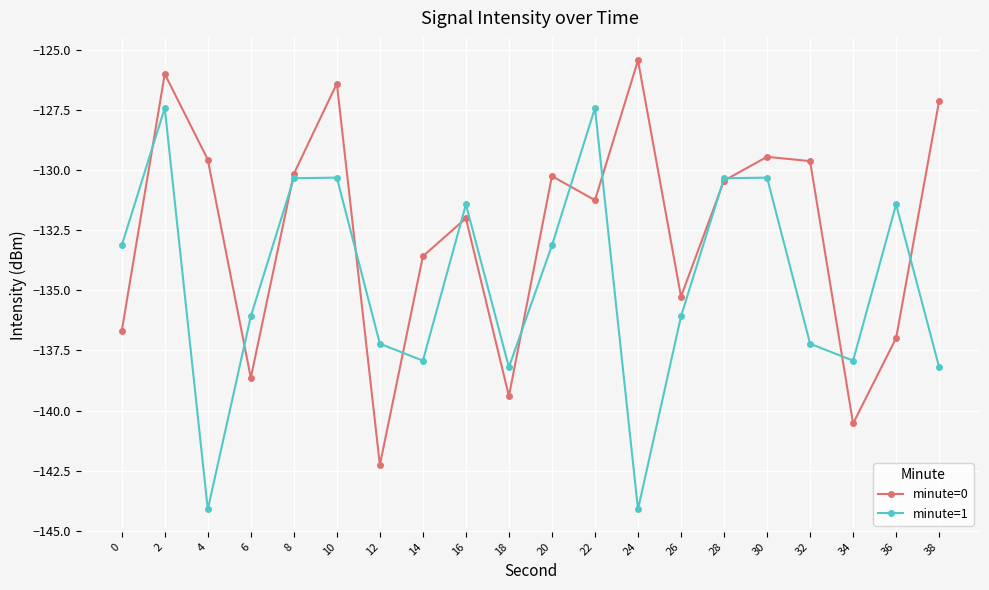

At which category is the sum across all series the highest?

2